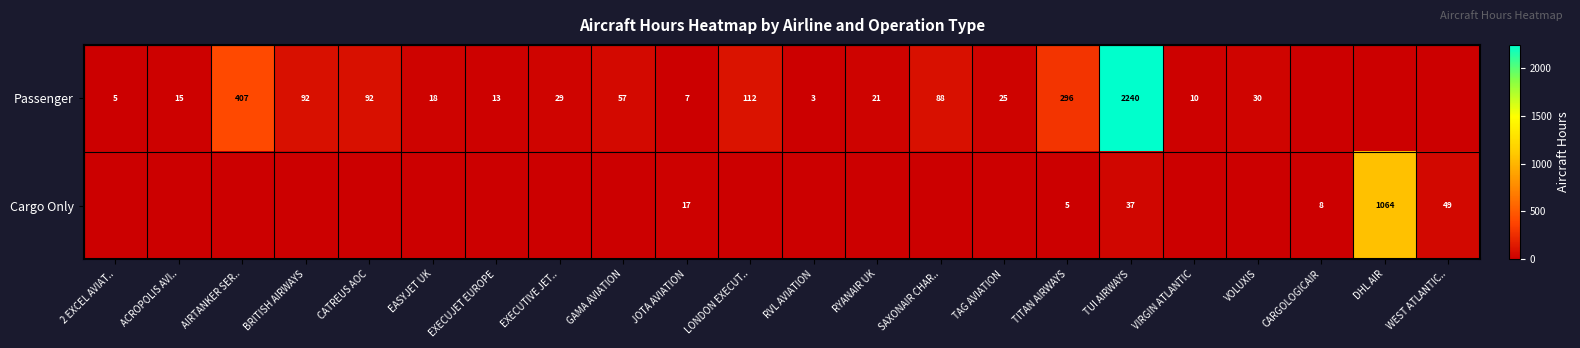

What is the sum of the Passenger values at CATREUS AOC and RYANAIR UK?

113